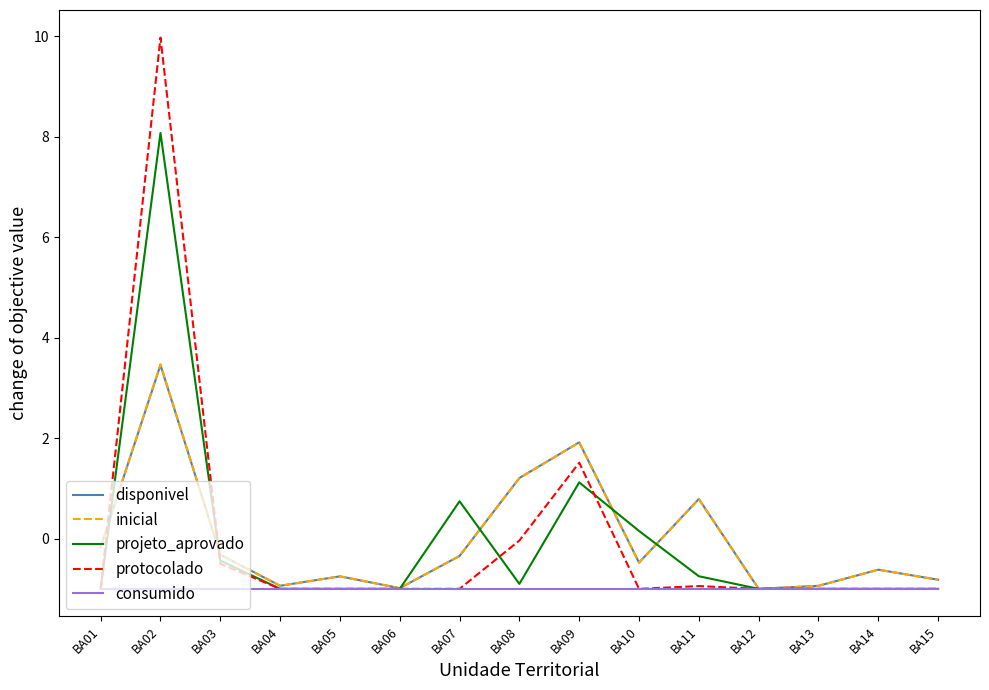

Which series has the widest spread of values?

protocolado